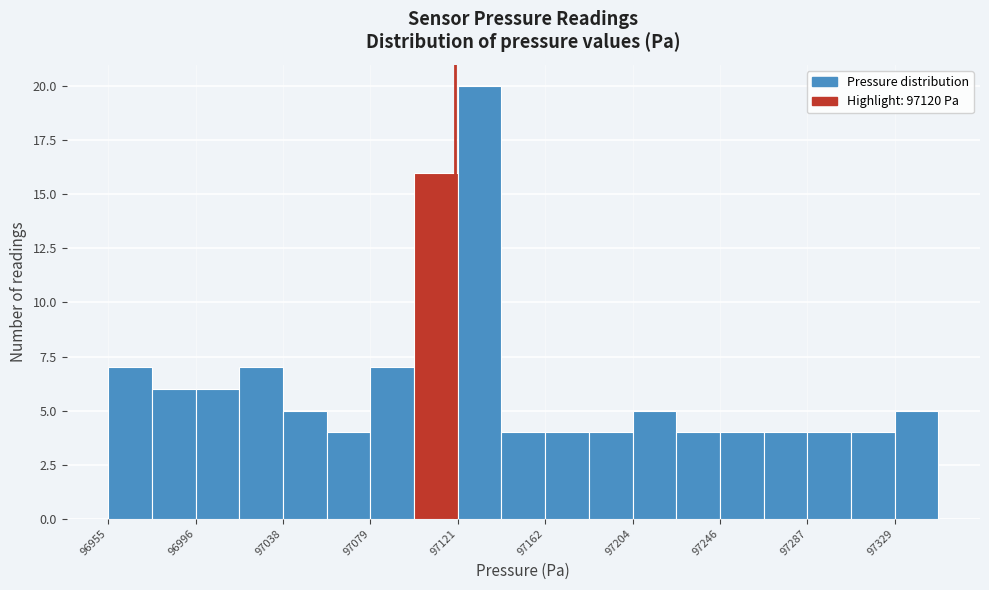

Over which range of the x-axis is the bar tallest?

97120 to 97140